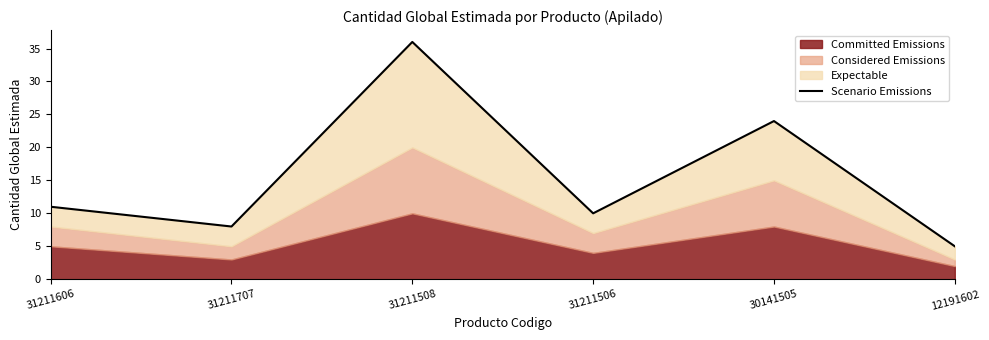

True or false: the data shows 11 at 31211606.

True